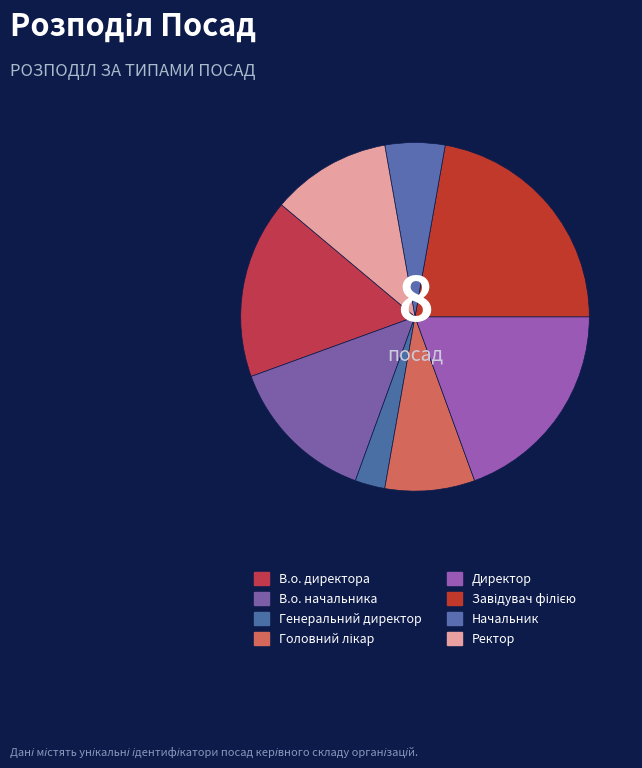

How many slices are in this pie chart?

8